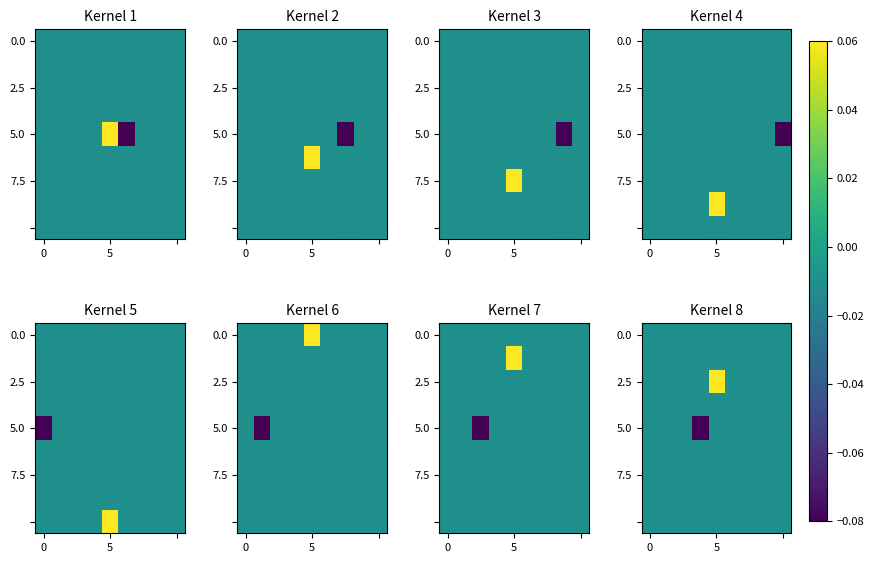

Between 7 and 4, which is larger?

4